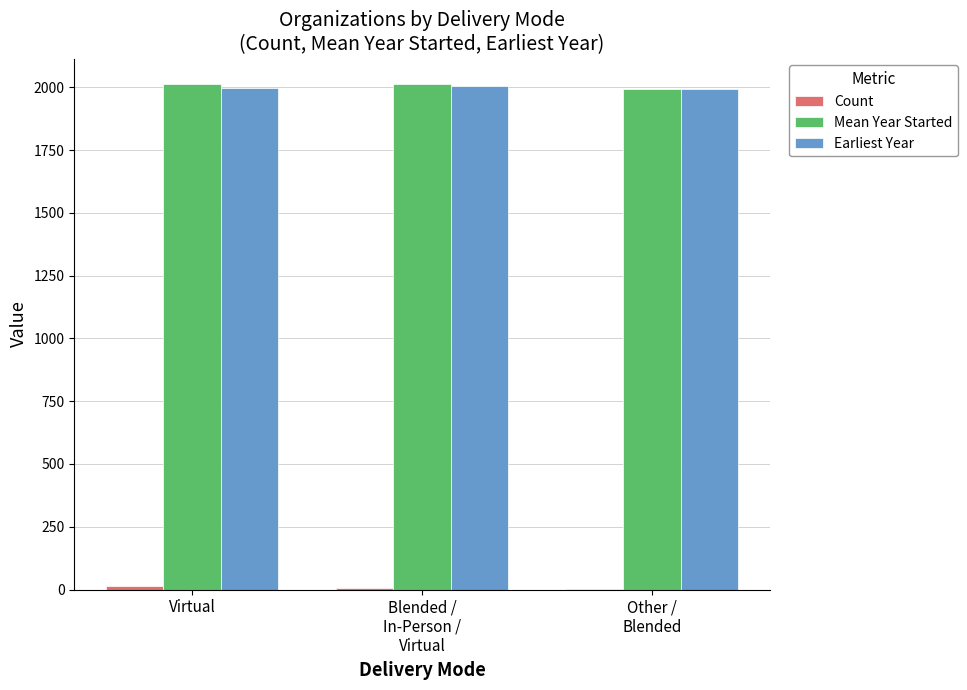

What is the maximum value shown in the chart?

2014